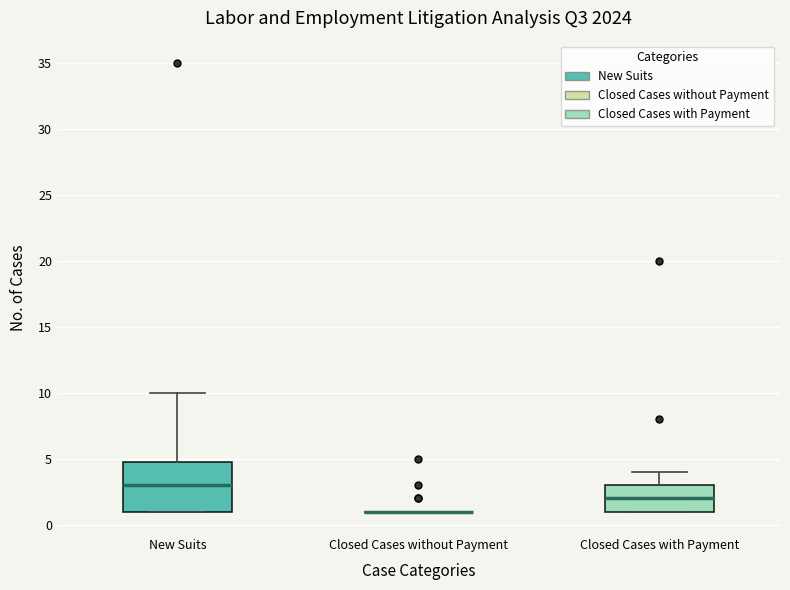

Where does the median line of the box for Closed Cases with Payment sit on the y-axis? The values are not printed on the chart, so give them approximately, as read against the axis.

2